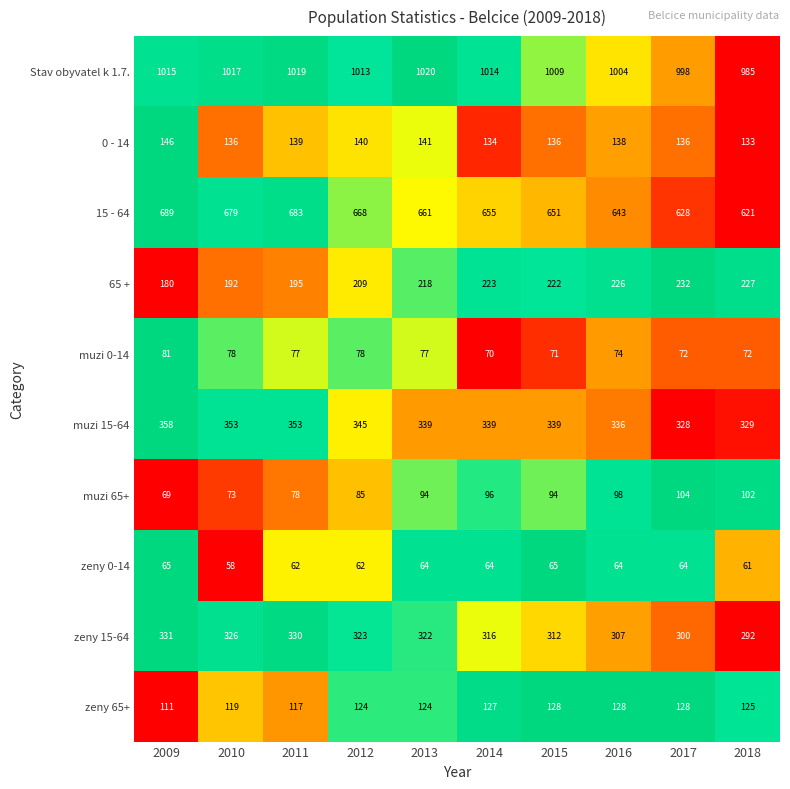

What is the difference between the second highest and minimum values in the zeny 65+ series?

17